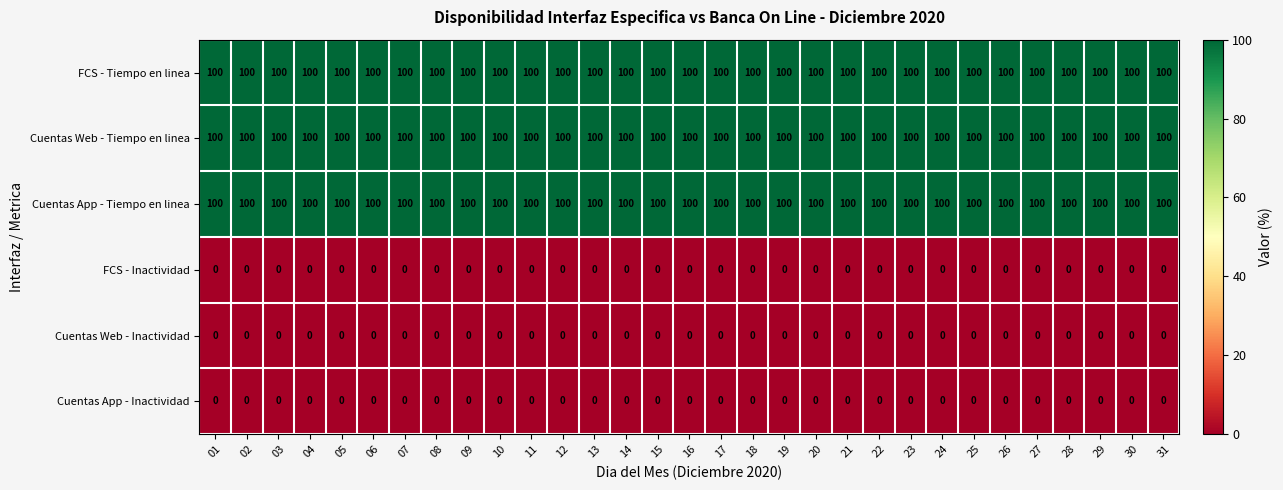

What is the total value across all series at 15?

300